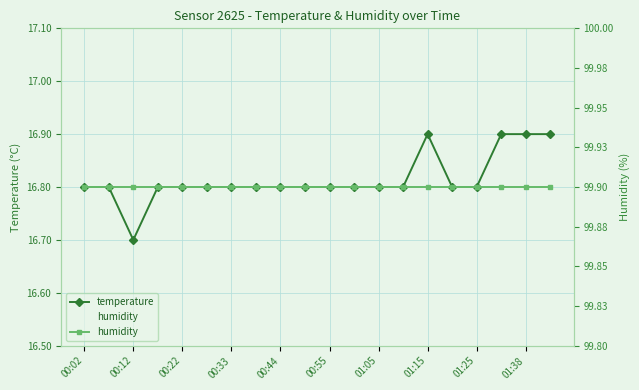

Is it true that temperature equals 28.7 at 13?

False